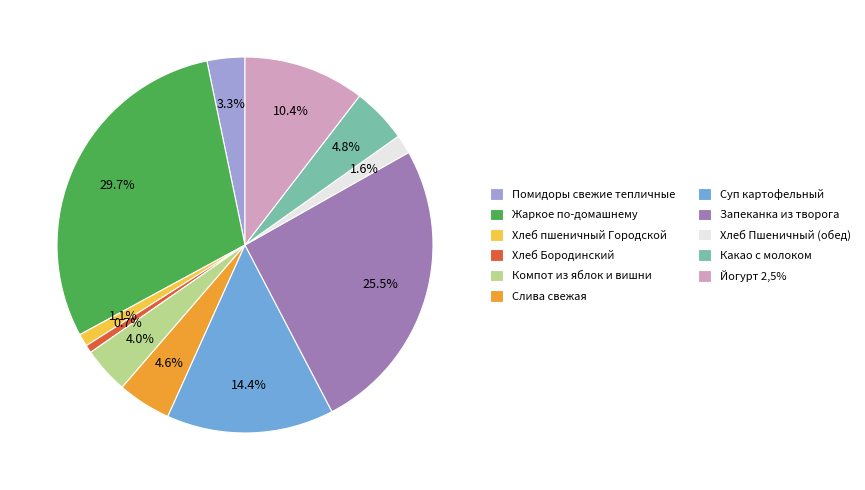

To the nearest percent, what is the difference between the largest and smallest slice percentages?

29%